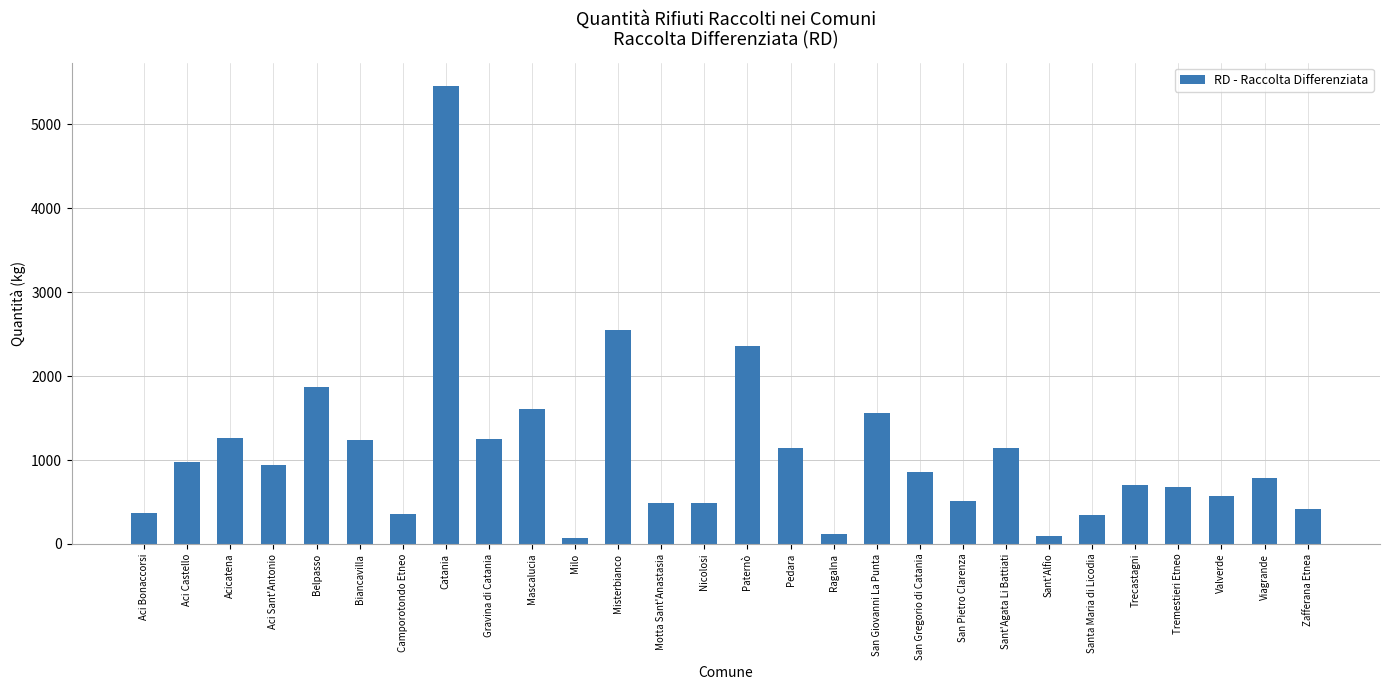

Is it true that the value at Nicolosi is 276.9?

False